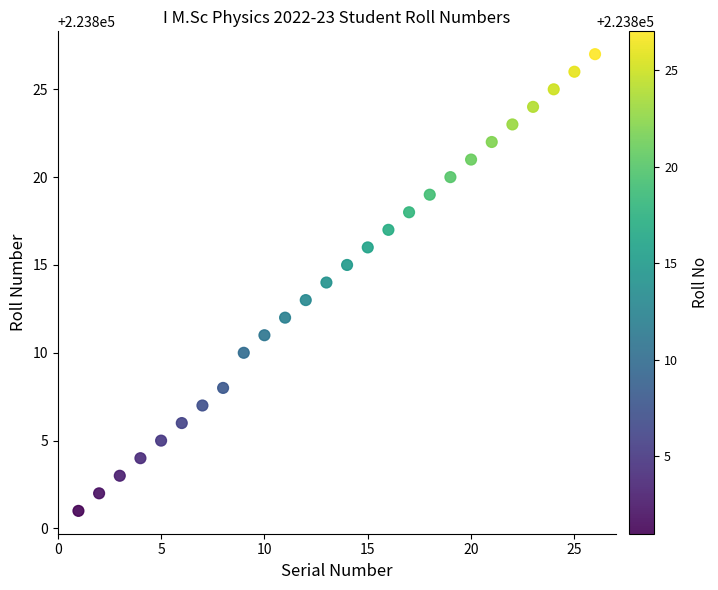

What is the range of X values (max minus min)?

25